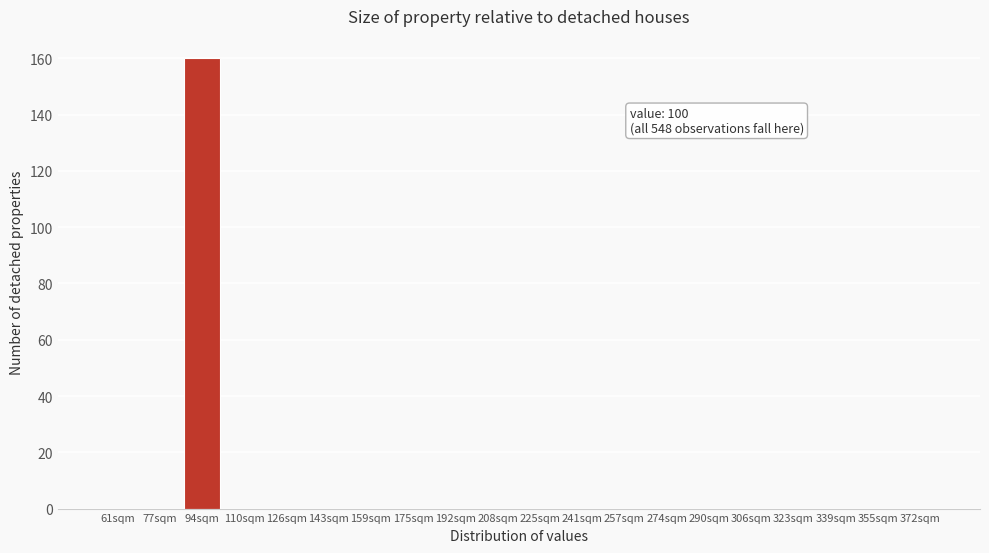

Reading left to right, transcribe all the data shown in this chart.

61sqm=0	77sqm=0	94sqm=160	110sqm=0	126sqm=0	143sqm=0	159sqm=0	175sqm=0	192sqm=0	208sqm=0	225sqm=0	241sqm=0	257sqm=0	274sqm=0	290sqm=0	306sqm=0	323sqm=0	339sqm=0	355sqm=0	372sqm=0